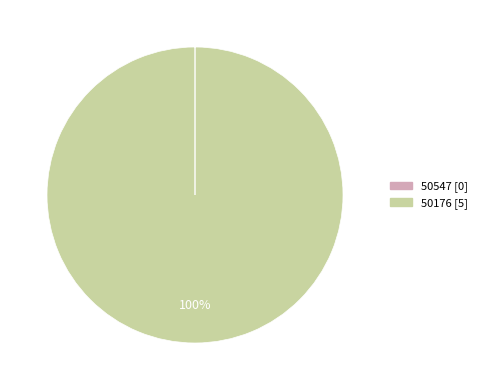

Does any single category account for the majority?

Yes